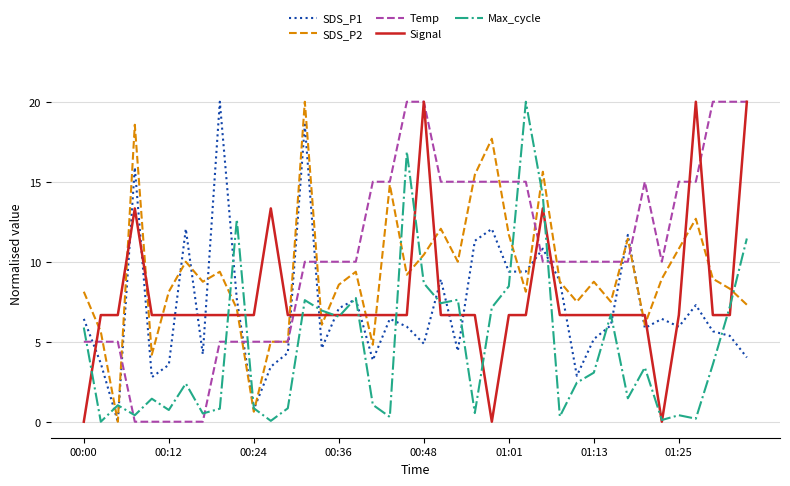

What is the highest value of the SDS_P2 series?

20.0